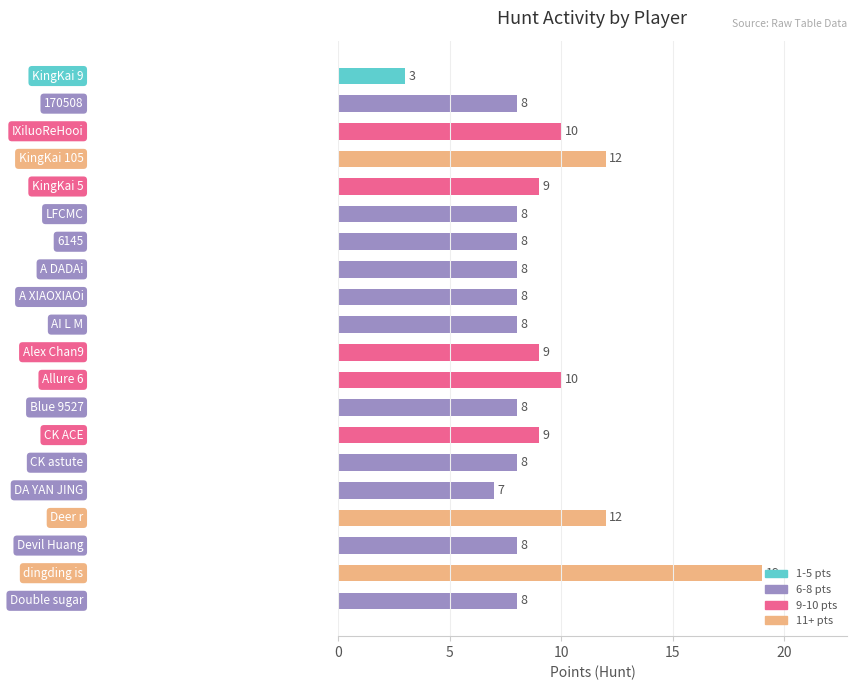

How many bars are there in total?

20